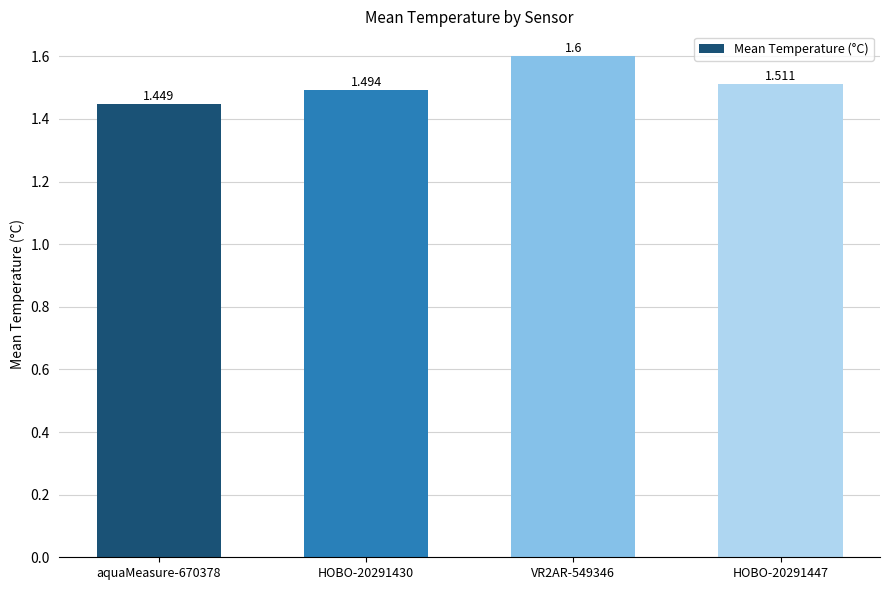

List the labels in order of value, largest first.

VR2AR-549346, HOBO-20291447, HOBO-20291430, aquaMeasure-670378